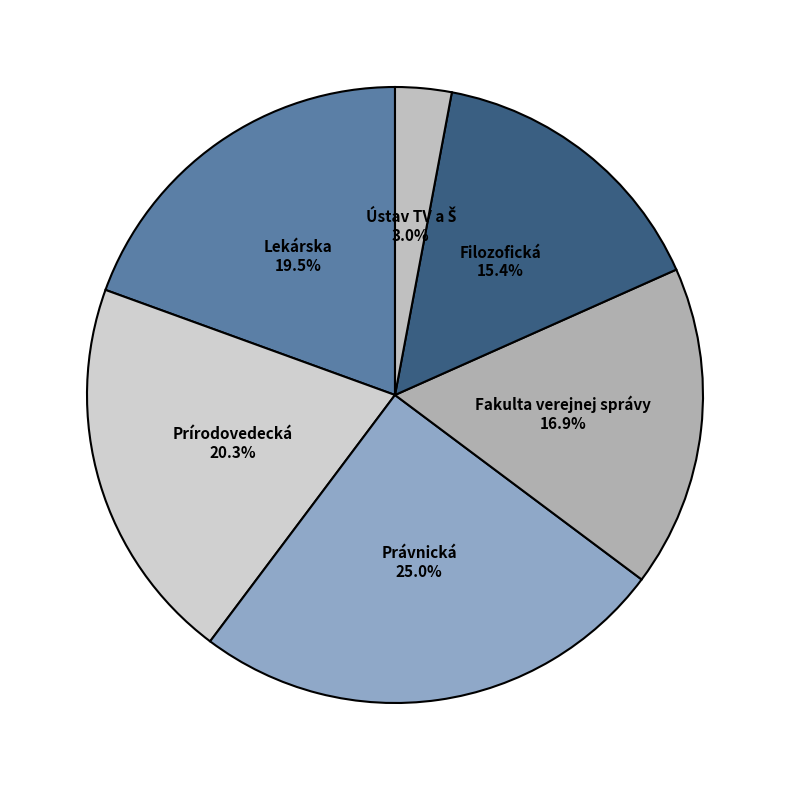

Approximately how many times larger is the value at Filozofická compared to Lekárska?

0.8